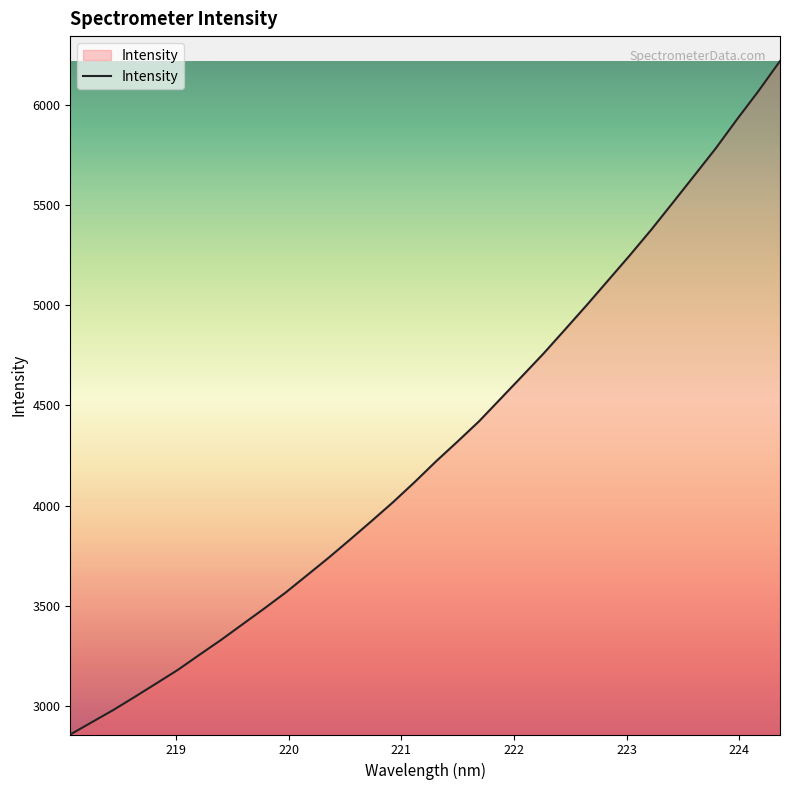

What is the smallest value displayed?

2858.5